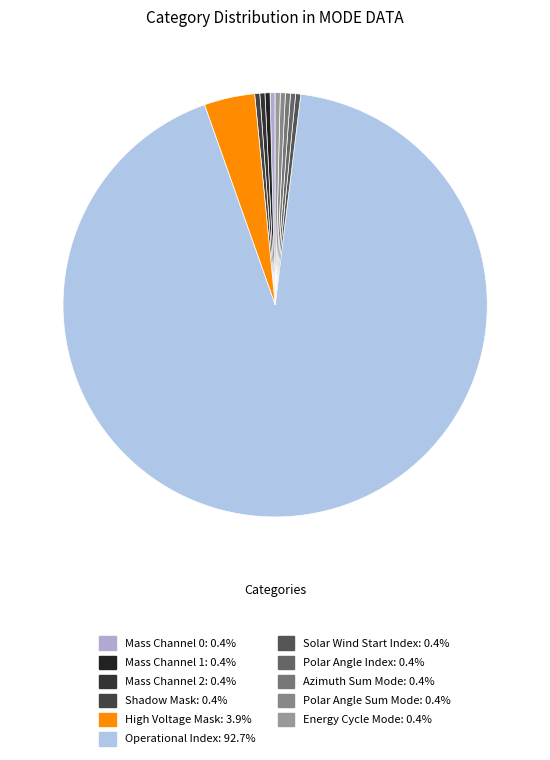

Which slice is the smallest?

Mass Channel 0